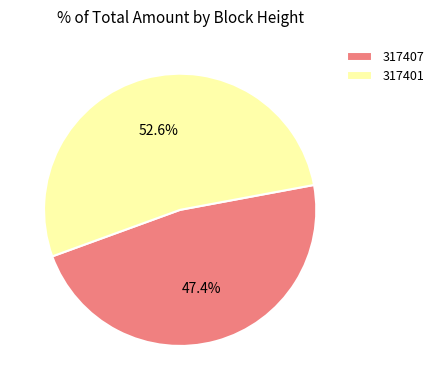

Which category has the smallest portion of the pie?

317407